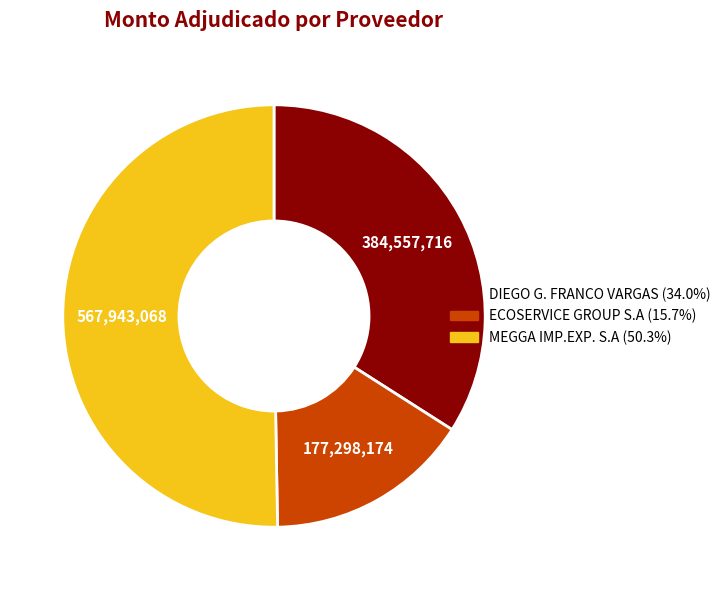

Which slice is the largest?

MEGGA IMP.EXP. SOCIEDAD ANONIMA